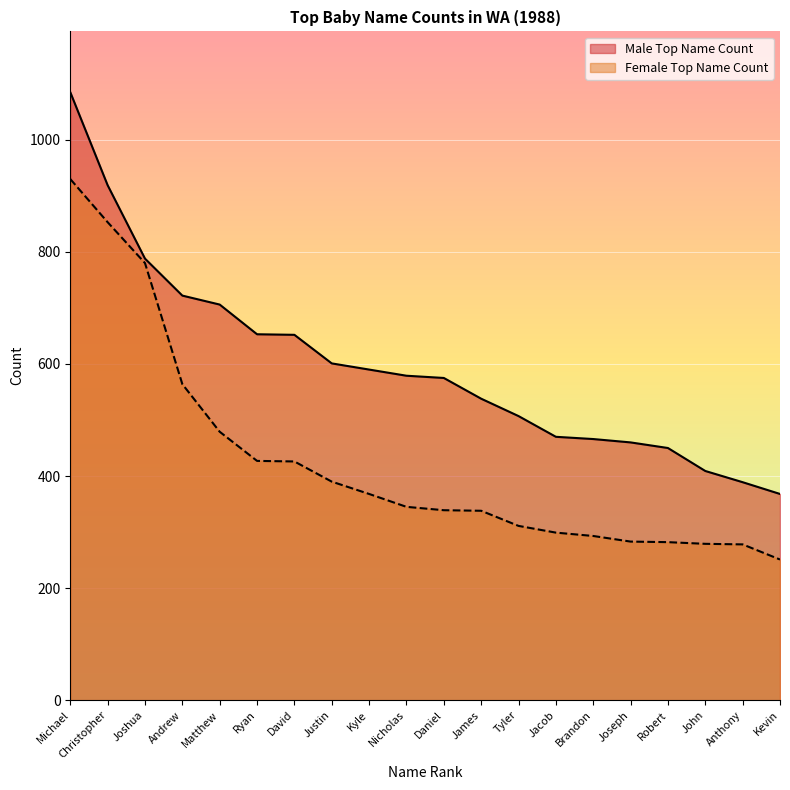

Rank the series by their maximum value, from highest to lowest.

Male Top Name Count, Female Top Name Count